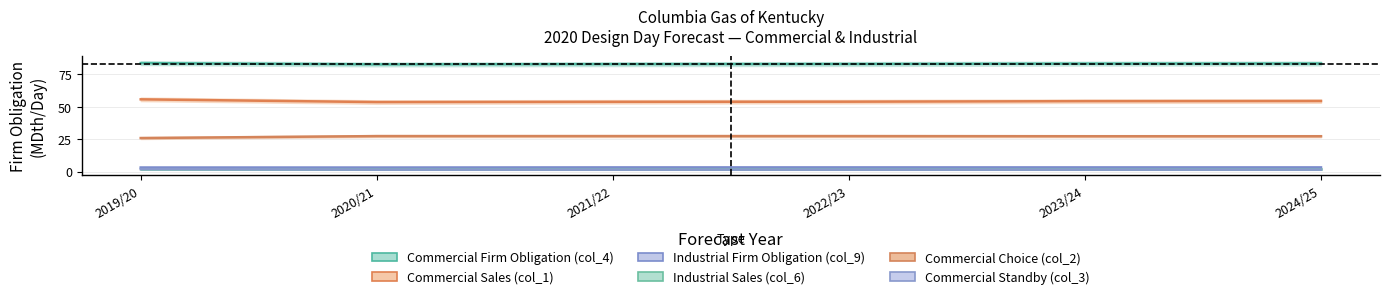

True or false: Commercial Standby (col_3) and Industrial Firm Obligation (col_9) cross at least once.

False